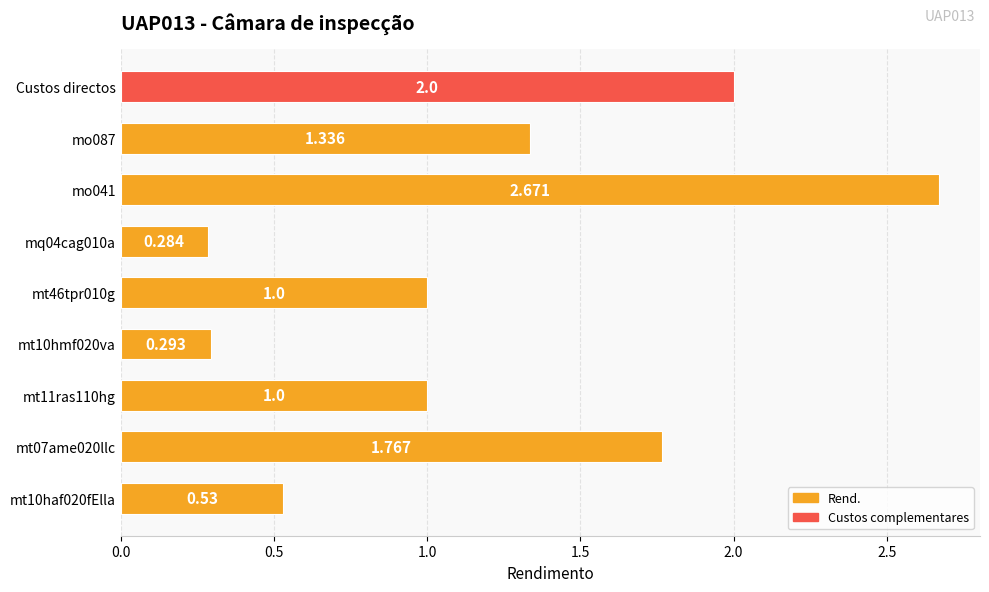

Between Custos directos and mt11ras110hg, which is larger?

Custos directos